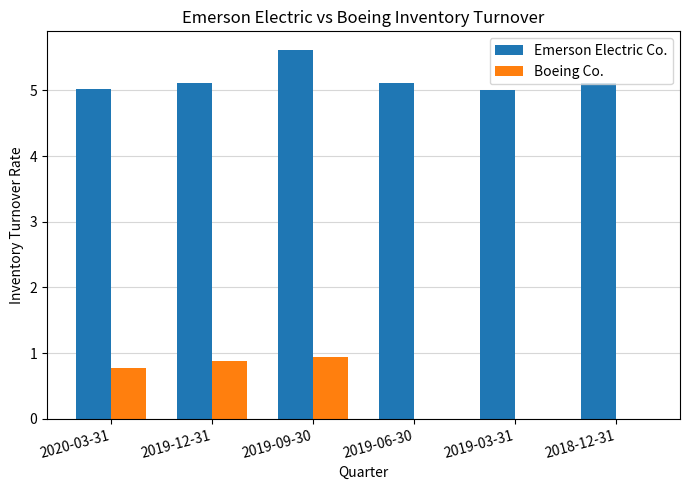

What is the sum of all Emerson Electric Co. values?

31.0